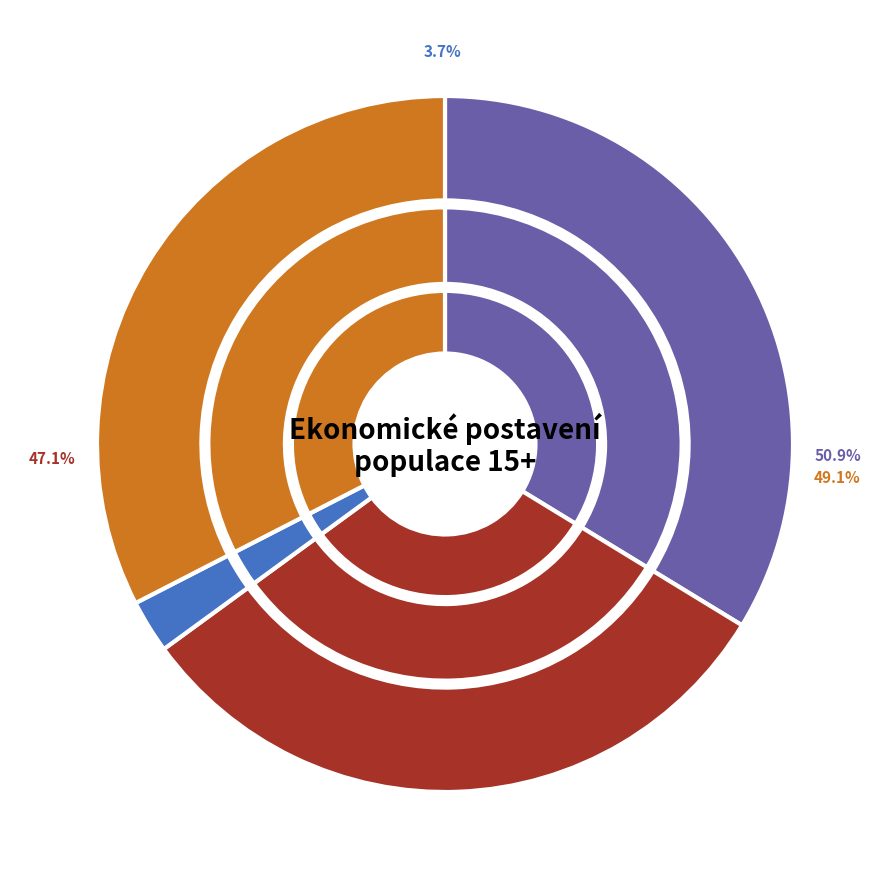

How many segments does this pie chart have?

4